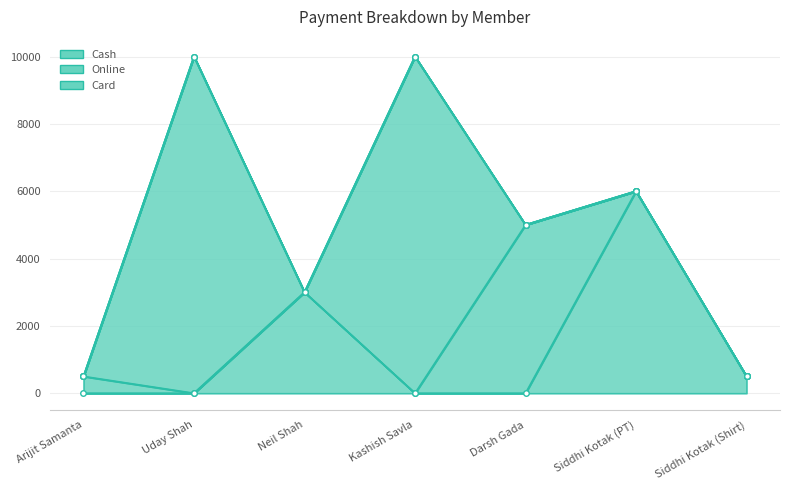

At which category is the sum across all series the highest?

Uday Shah